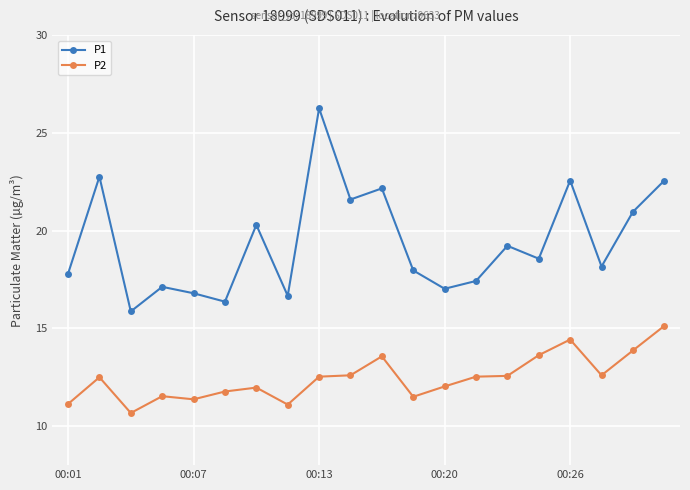

What is the value of the P2 point at the 8th from the left?

11.1